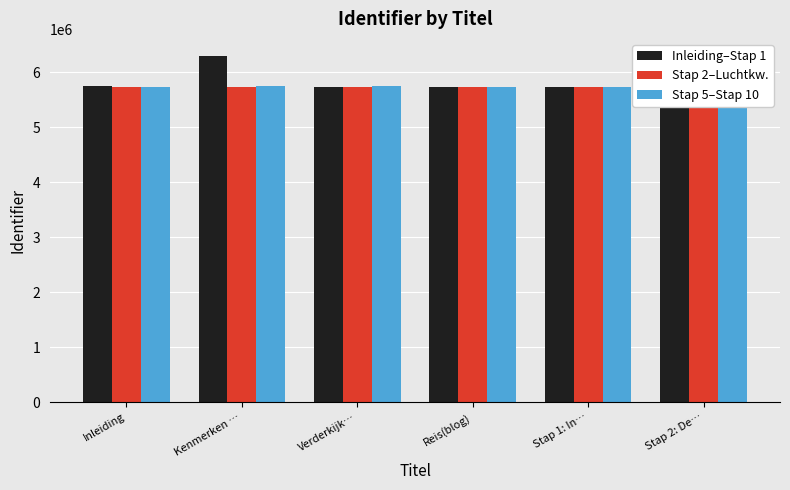

What is the label of the 3rd bar from the left?

Verderkijk…